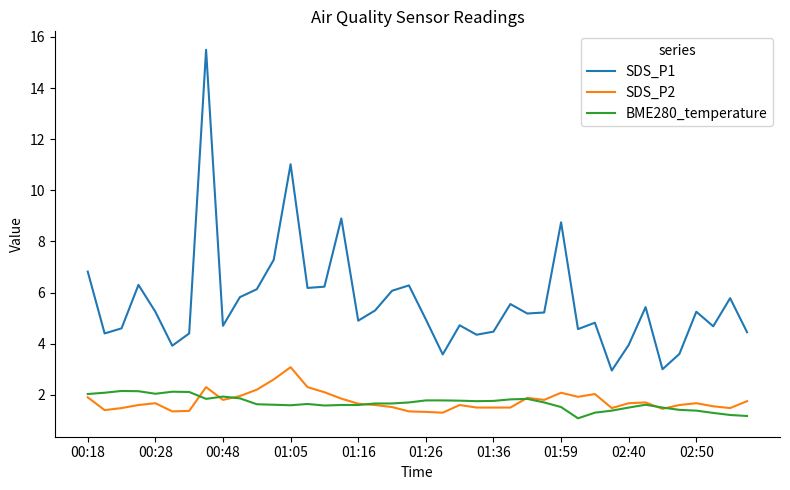

What is the minimum value shown in the chart?

1.1